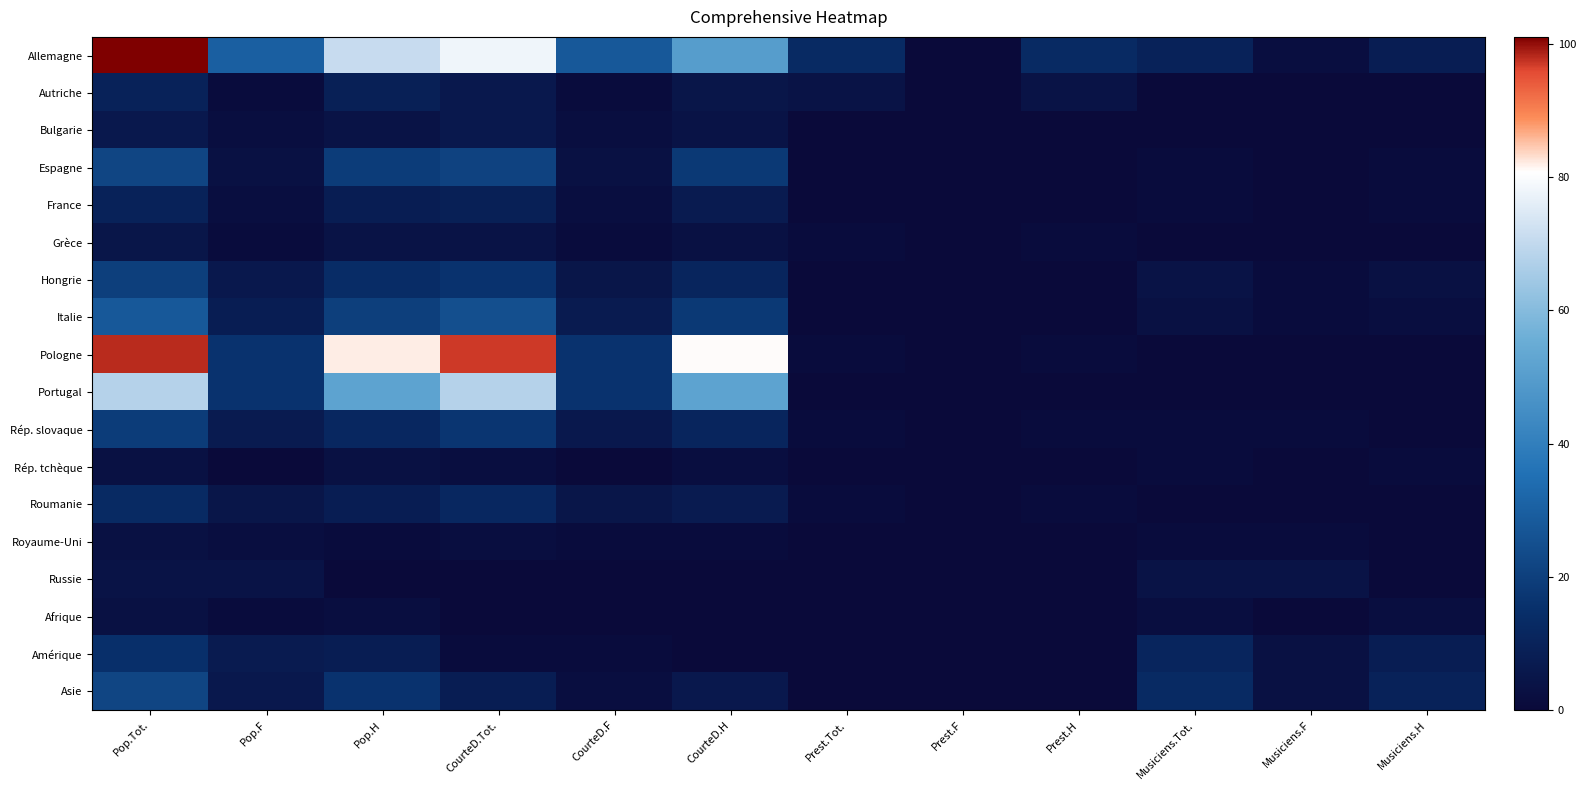

Reading left to right, list all the values displayed in this chart.

Allemagne: Pop.Tot.=101	Pop.F=30	Pop.H=71	CourteD.Tot.=78	CourteD.F=28	CourteD.H=50	Prest.Tot.=13	Prest.F=0	Prest.H=13	Musiciens.Tot.=10	Musiciens.F=2	Musiciens.H=8
Autriche: Pop.Tot.=10	Pop.F=1	Pop.H=9	CourteD.Tot.=6	CourteD.F=1	CourteD.H=5	Prest.Tot.=4	Prest.F=0	Prest.H=4	Musiciens.Tot.=0	Musiciens.F=0	Musiciens.H=0
Bulgarie: Pop.Tot.=6	Pop.F=2	Pop.H=4	CourteD.Tot.=6	CourteD.F=2	CourteD.H=4	Prest.Tot.=0	Prest.F=0	Prest.H=0	Musiciens.Tot.=0	Musiciens.F=0	Musiciens.H=0
Espagne: Pop.Tot.=22	Pop.F=3	Pop.H=19	CourteD.Tot.=21	CourteD.F=3	CourteD.H=18	Prest.Tot.=0	Prest.F=0	Prest.H=0	Musiciens.Tot.=1	Musiciens.F=0	Musiciens.H=1
France: Pop.Tot.=10	Pop.F=2	Pop.H=8	CourteD.Tot.=9	CourteD.F=2	CourteD.H=7	Prest.Tot.=0	Prest.F=0	Prest.H=0	Musiciens.Tot.=1	Musiciens.F=0	Musiciens.H=1
Grèce: Pop.Tot.=5	Pop.F=1	Pop.H=4	CourteD.Tot.=4	CourteD.F=1	CourteD.H=3	Prest.Tot.=1	Prest.F=0	Prest.H=1	Musiciens.Tot.=0	Musiciens.F=0	Musiciens.H=0
Hongrie: Pop.Tot.=20	Pop.F=6	Pop.H=14	CourteD.Tot.=16	CourteD.F=5	CourteD.H=11	Prest.Tot.=0	Prest.F=0	Prest.H=0	Musiciens.Tot.=4	Musiciens.F=1	Musiciens.H=3
Italie: Pop.Tot.=28	Pop.F=8	Pop.H=20	CourteD.Tot.=25	CourteD.F=7	CourteD.H=18	Prest.Tot.=0	Prest.F=0	Prest.H=0	Musiciens.Tot.=3	Musiciens.F=1	Musiciens.H=2
Pologne: Pop.Tot.=98	Pop.F=16	Pop.H=82	CourteD.Tot.=97	CourteD.F=16	CourteD.H=81	Prest.Tot.=1	Prest.F=0	Prest.H=1	Musiciens.Tot.=0	Musiciens.F=0	Musiciens.H=0
Portugal: Pop.Tot.=68	Pop.F=16	Pop.H=52	CourteD.Tot.=68	CourteD.F=16	CourteD.H=52	Prest.Tot.=0	Prest.F=0	Prest.H=0	Musiciens.Tot.=0	Musiciens.F=0	Musiciens.H=0
Rép. slovaque: Pop.Tot.=19	Pop.F=7	Pop.H=12	CourteD.Tot.=17	CourteD.F=6	CourteD.H=11	Prest.Tot.=1	Prest.F=0	Prest.H=1	Musiciens.Tot.=1	Musiciens.F=1	Musiciens.H=0
Rép. tchèque: Pop.Tot.=3	Pop.F=0	Pop.H=3	CourteD.Tot.=2	CourteD.F=0	CourteD.H=2	Prest.Tot.=0	Prest.F=0	Prest.H=0	Musiciens.Tot.=1	Musiciens.F=0	Musiciens.H=1
Roumanie: Pop.Tot.=13	Pop.F=5	Pop.H=8	CourteD.Tot.=12	CourteD.F=5	CourteD.H=7	Prest.Tot.=1	Prest.F=0	Prest.H=1	Musiciens.Tot.=0	Musiciens.F=0	Musiciens.H=0
Royaume-Uni: Pop.Tot.=3	Pop.F=2	Pop.H=1	CourteD.Tot.=2	CourteD.F=1	CourteD.H=1	Prest.Tot.=0	Prest.F=0	Prest.H=0	Musiciens.Tot.=1	Musiciens.F=1	Musiciens.H=0
Russie: Pop.Tot.=4	Pop.F=4	Pop.H=0	CourteD.Tot.=0	CourteD.F=0	CourteD.H=0	Prest.Tot.=0	Prest.F=0	Prest.H=0	Musiciens.Tot.=4	Musiciens.F=4	Musiciens.H=0
Afrique: Pop.Tot.=3	Pop.F=1	Pop.H=2	CourteD.Tot.=0	CourteD.F=0	CourteD.H=0	Prest.Tot.=0	Prest.F=0	Prest.H=0	Musiciens.Tot.=2	Musiciens.F=0	Musiciens.H=2
Amérique: Pop.Tot.=15	Pop.F=7	Pop.H=8	CourteD.Tot.=1	CourteD.F=1	CourteD.H=0	Prest.Tot.=0	Prest.F=0	Prest.H=0	Musiciens.Tot.=11	Musiciens.F=3	Musiciens.H=8
Asie: Pop.Tot.=22	Pop.F=6	Pop.H=16	CourteD.Tot.=8	CourteD.F=2	CourteD.H=6	Prest.Tot.=0	Prest.F=0	Prest.H=0	Musiciens.Tot.=13	Musiciens.F=3	Musiciens.H=10